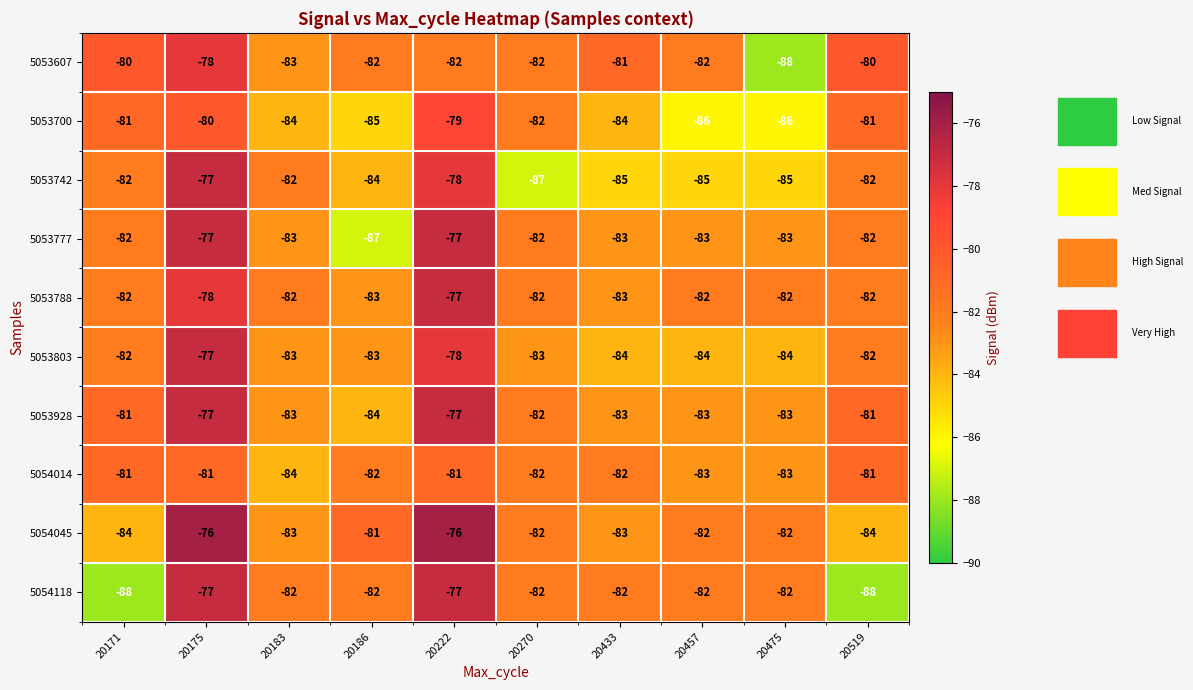

What is the spread (max minus min) of values at 20171?

8